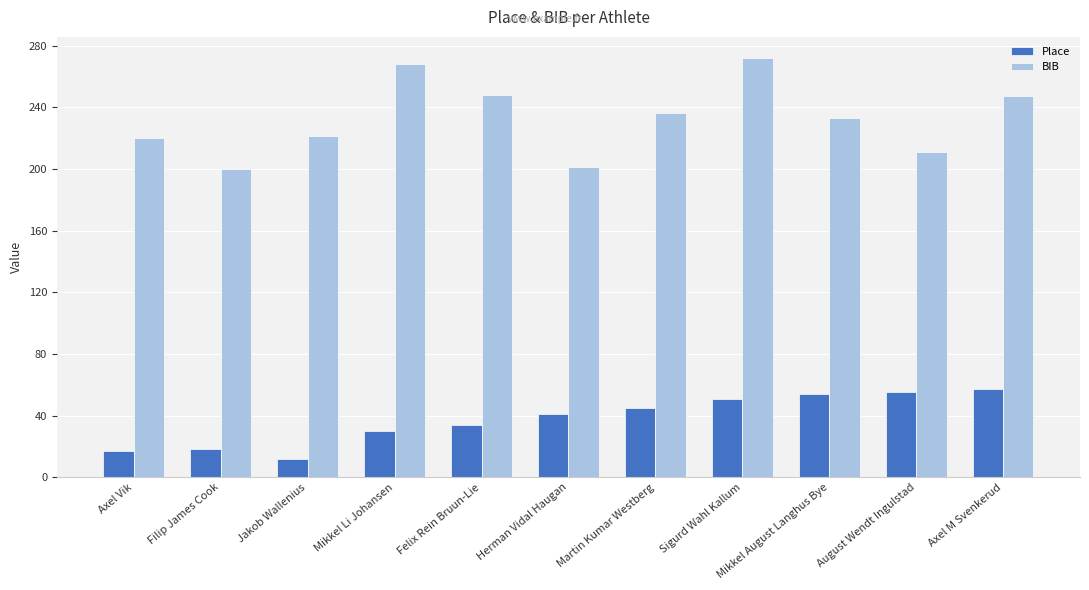

At how many categories does at least one series exceed 99?

11